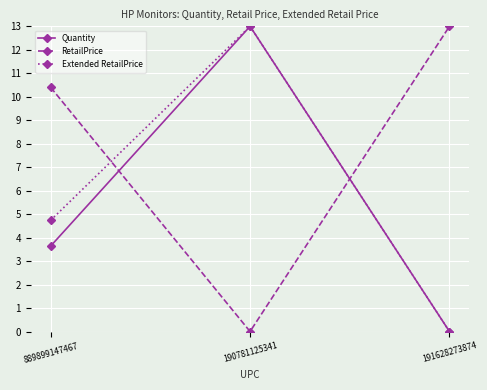

At which category is the sum across all series the highest?

190781125341